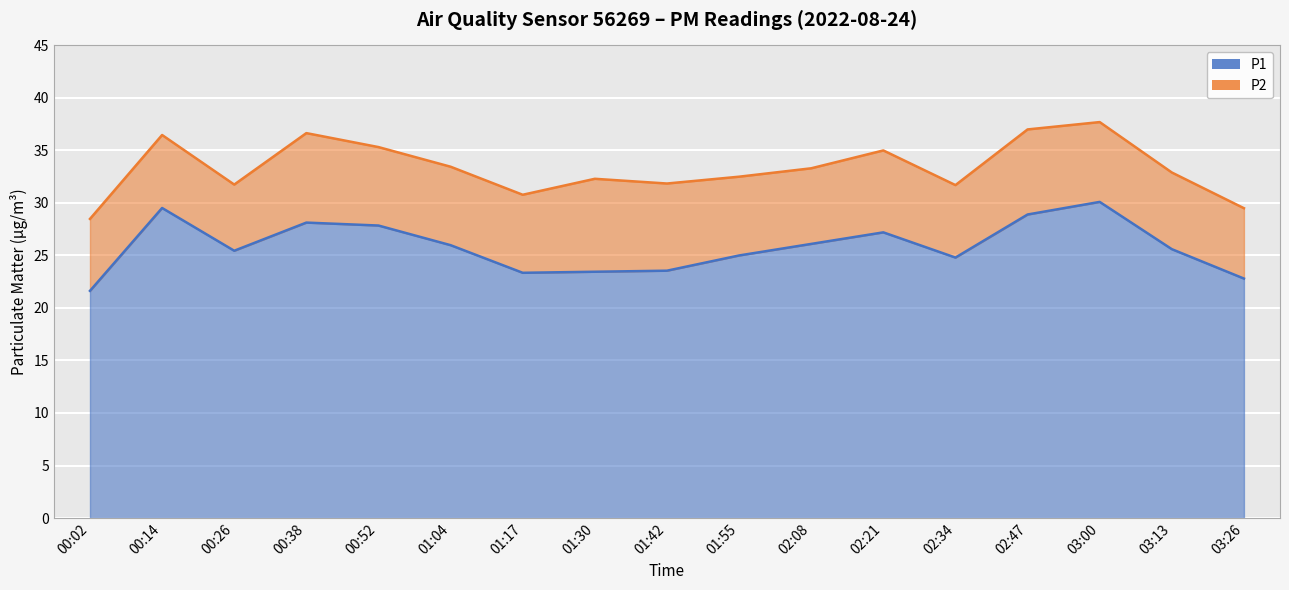

What is the minimum value shown in the chart?

21.6